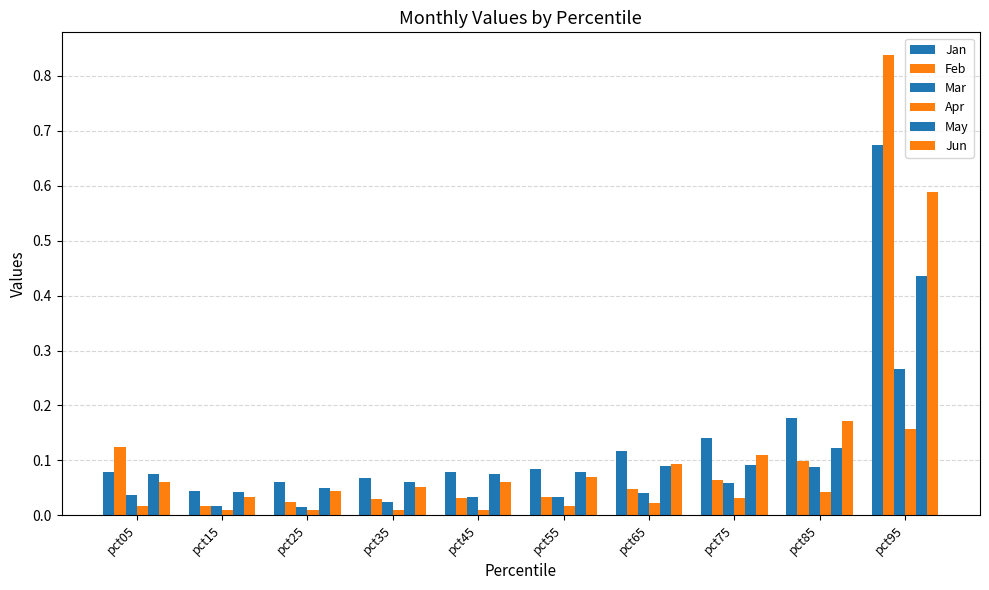

True or false: Apr has a value of 0.2 at pct95.

True